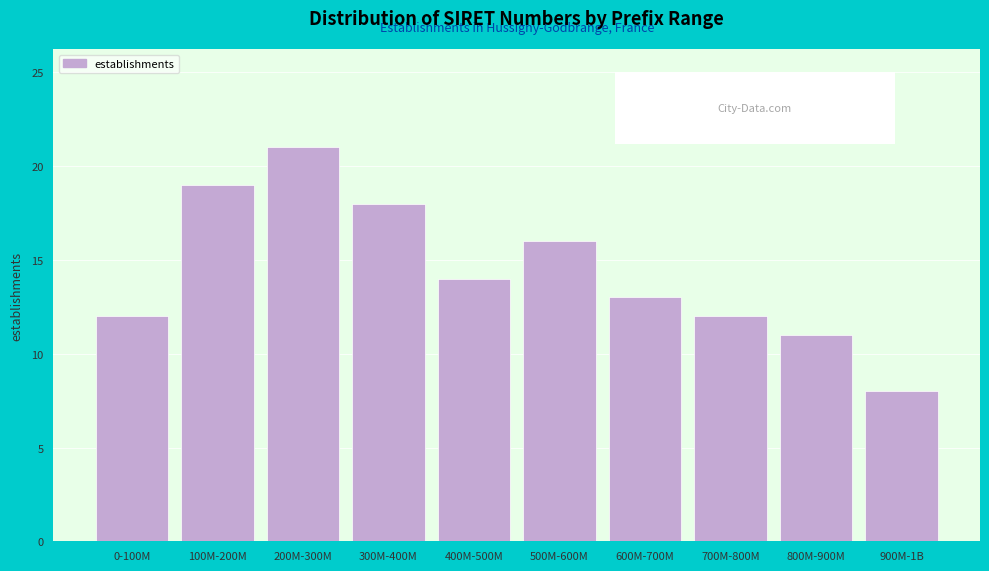

Reading left to right, what are all the values shown in this chart?

0-100M=12	100M-200M=19	200M-300M=21	300M-400M=18	400M-500M=14	500M-600M=16	600M-700M=13	700M-800M=12	800M-900M=11	900M-1B=8